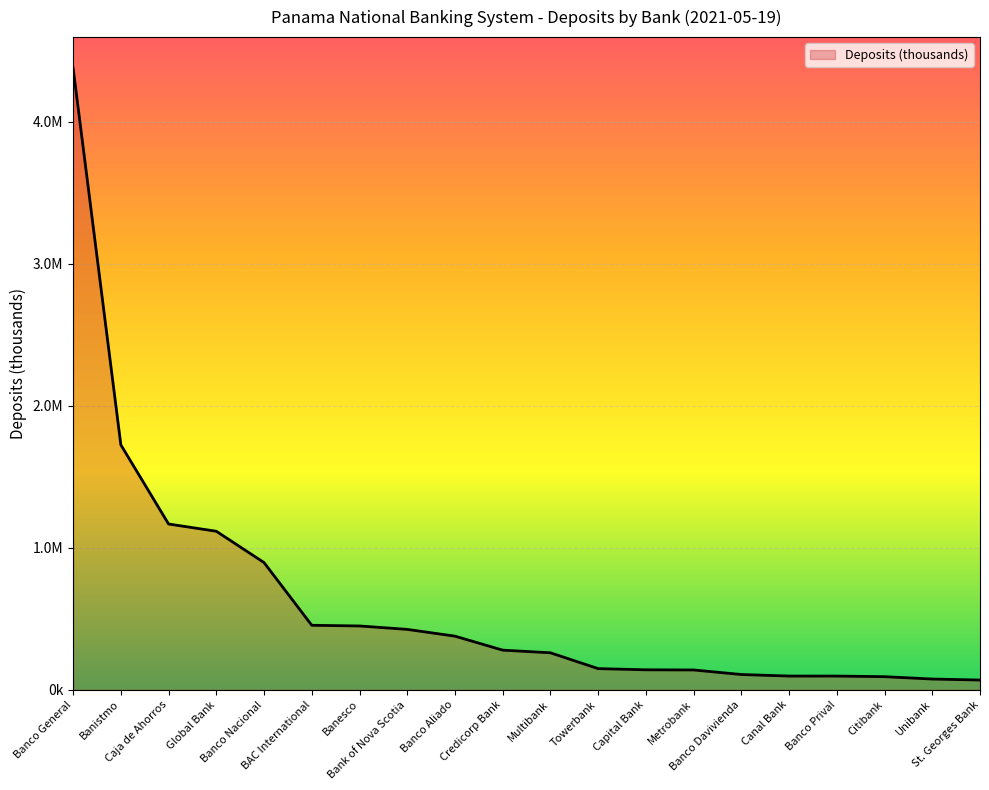

Rank the categories by value from highest to lowest.

Banco General, Banistmo, Caja de Ahorros, Global Bank, Banco Nacional, BAC International, Banesco, Bank of Nova Scotia, Banco Aliado, Credicorp Bank, Multibank, Towerbank, Capital Bank, Metrobank, Banco Davivienda, Canal Bank, Banco Prival, Citibank, Unibank, St. Georges Bank